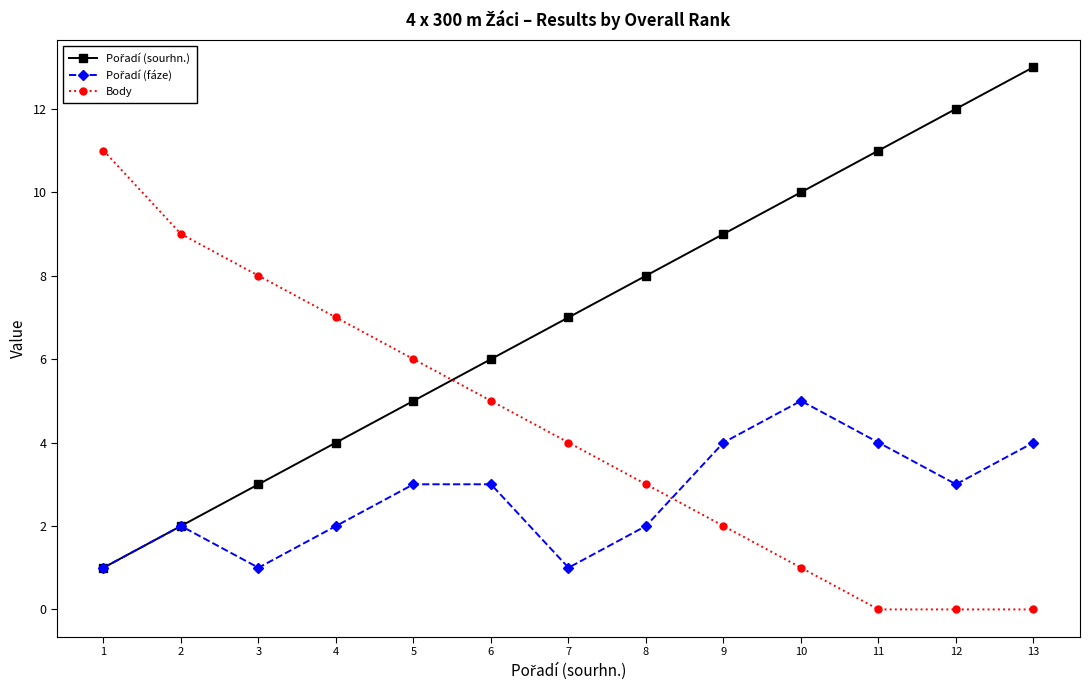

At which category is the sum across all series the highest?

13